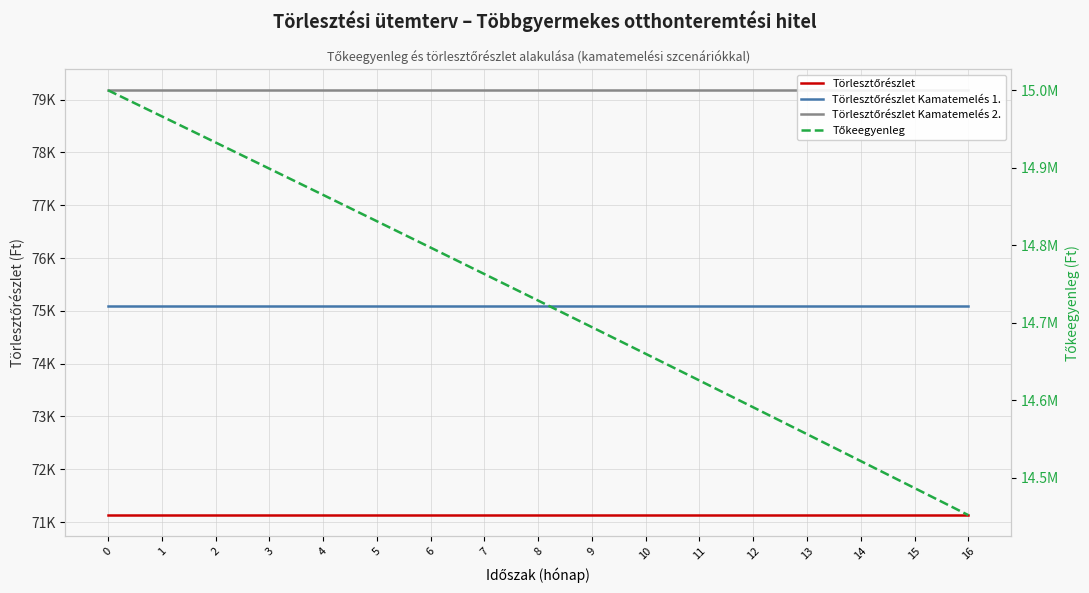

What is the maximum value for Tőkeegyenleg?

15000000